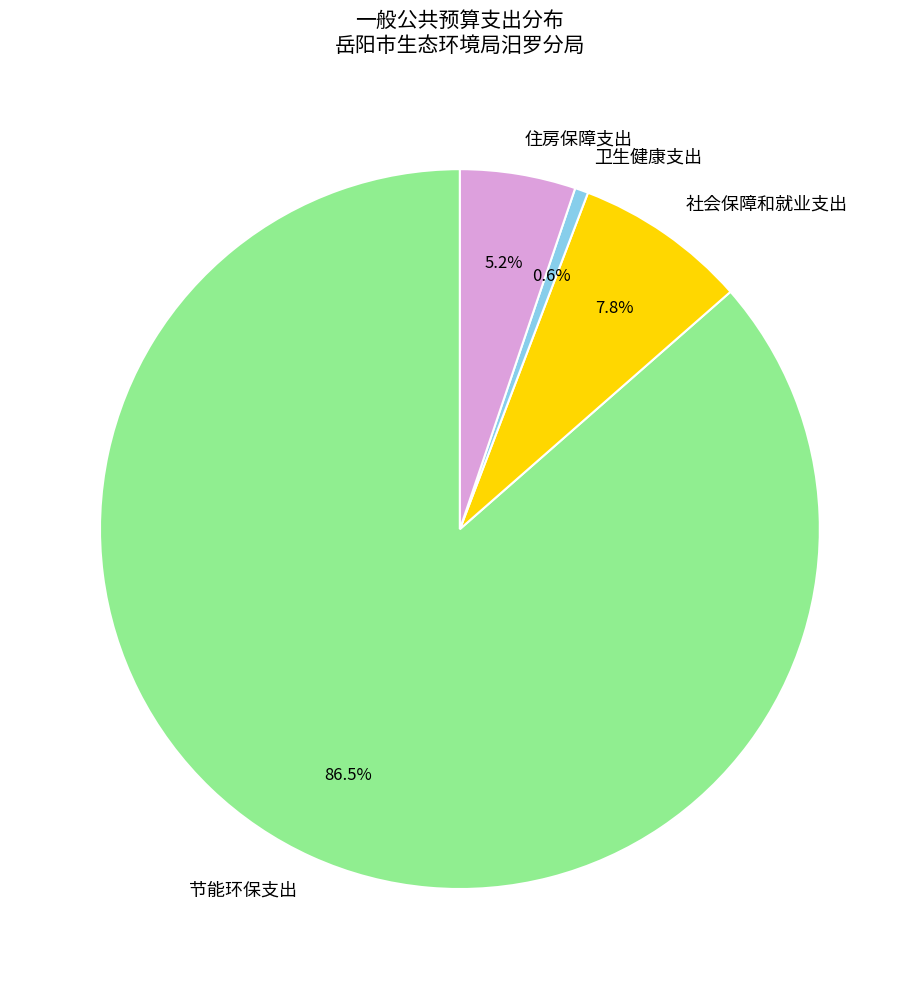

Which has a higher value, 住房保障支出 or 卫生健康支出?

住房保障支出